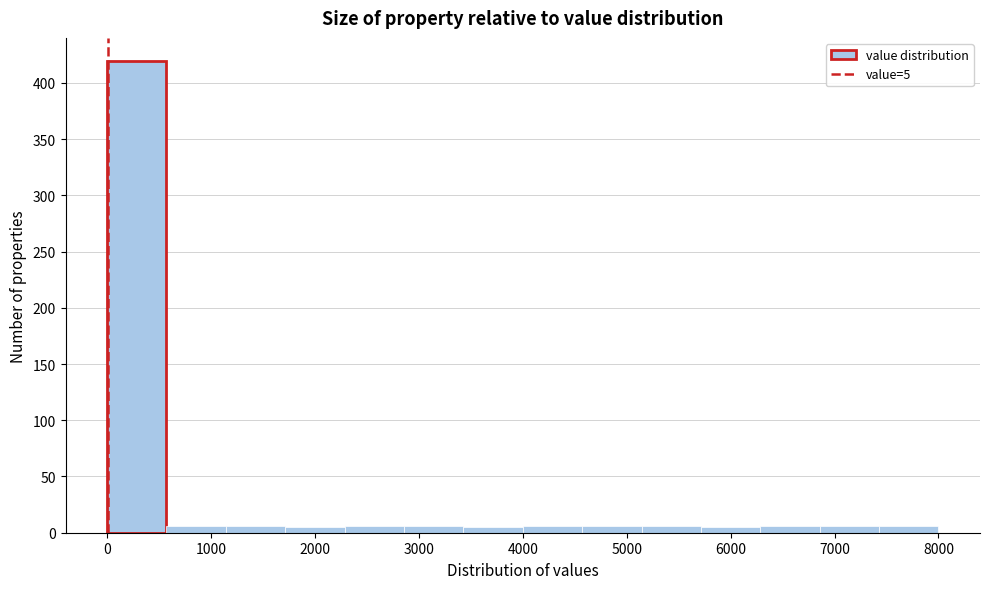

Over which range of the x-axis is the bar tallest?

0 to 600